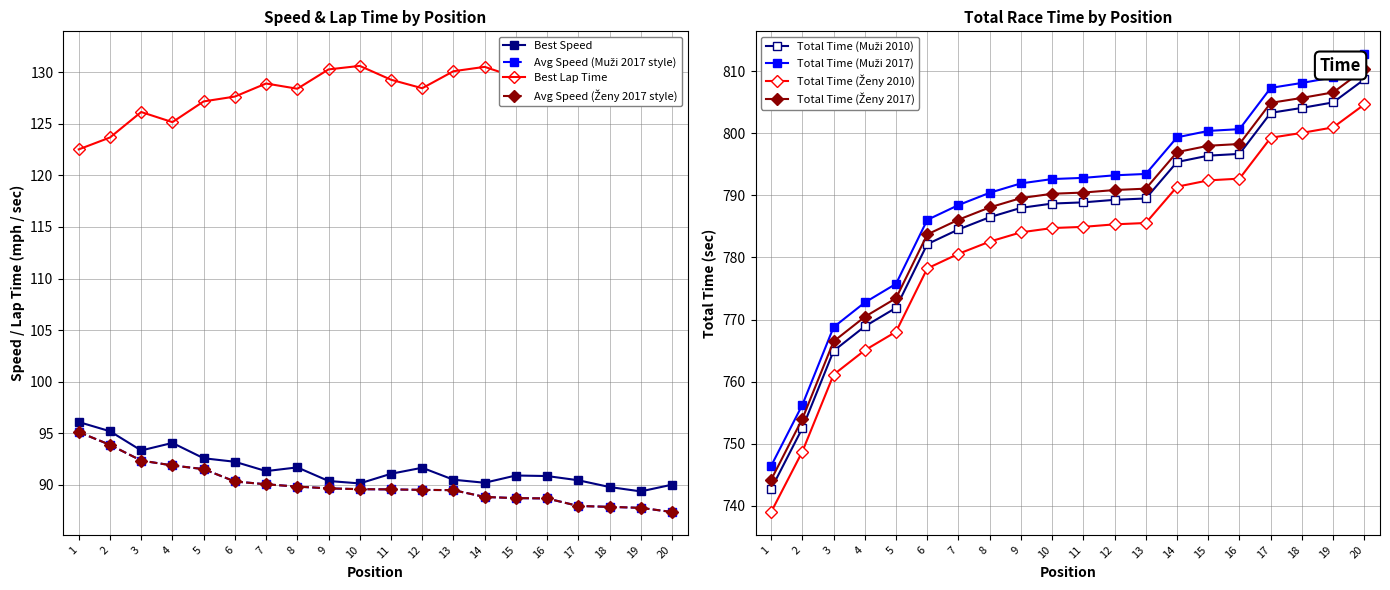

Which series has the largest total across all categories?

Total Time